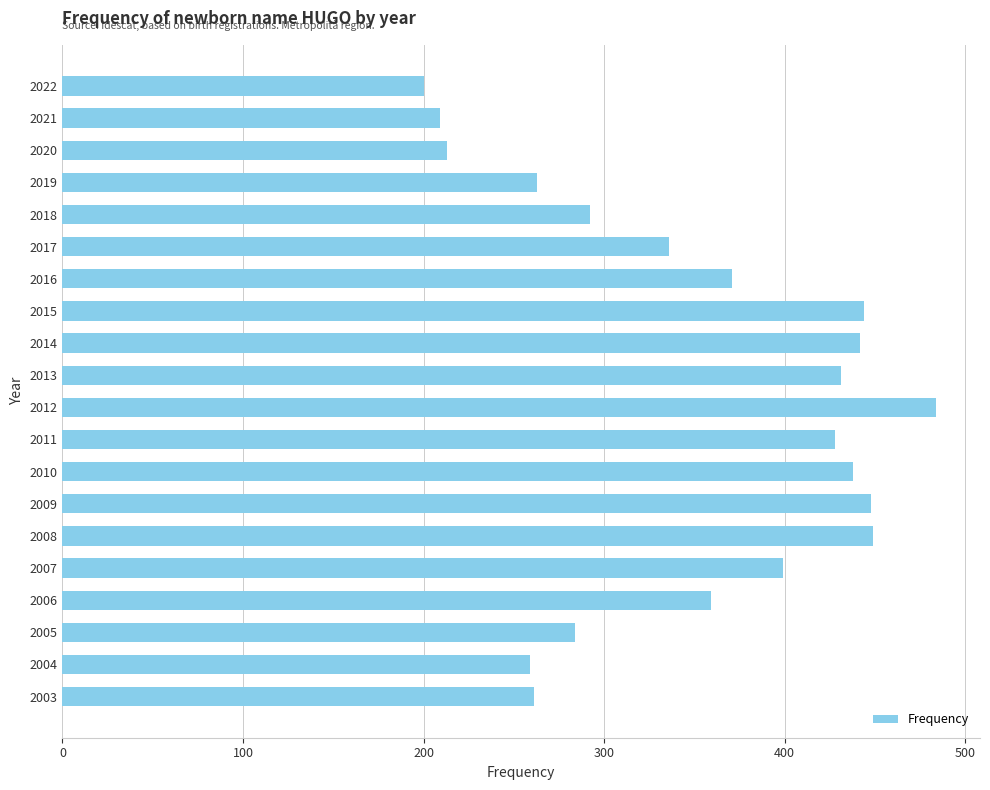

What is the value of the 12th bar from the top?

428